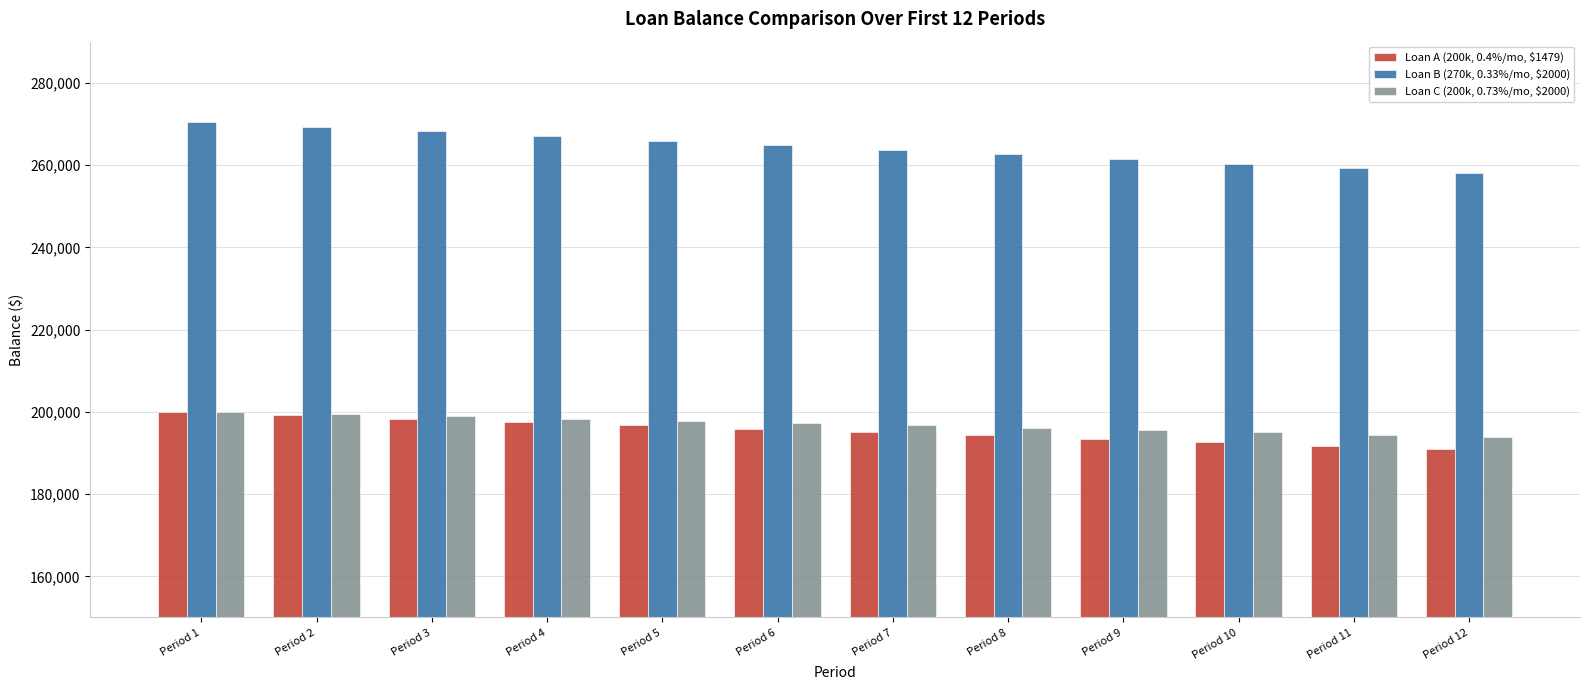

True or false: Loan C (200k, 0.73%/mo, $2000) has a value of 197259.7 at Period 6.

True